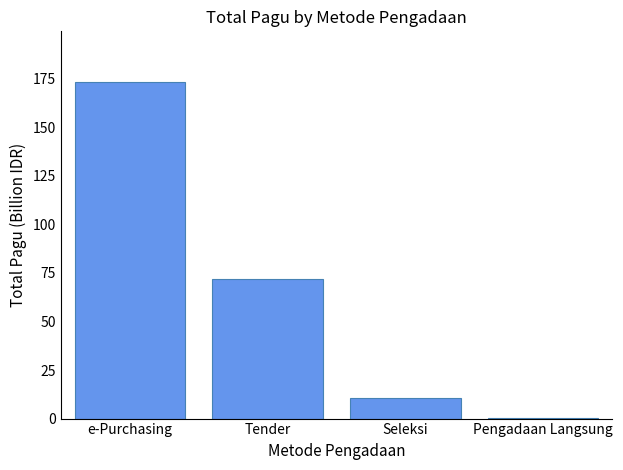

Is it true that the value at Seleksi is 16.9?

False